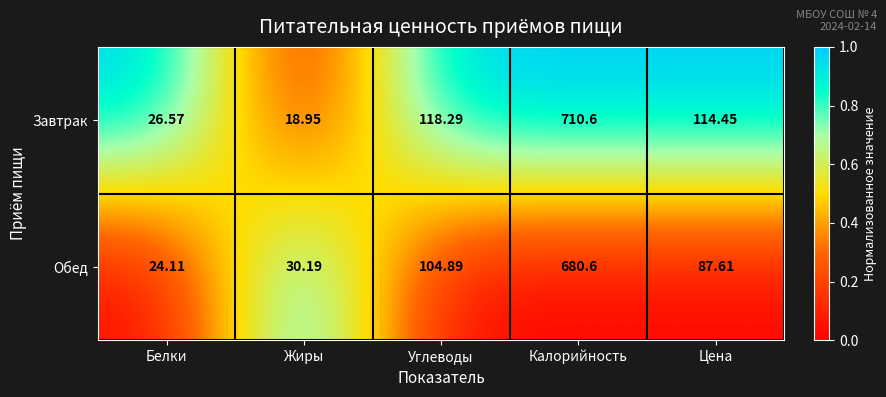

Is the value of Обед at Углеводы greater than the value of Завтрак at Цена?

No